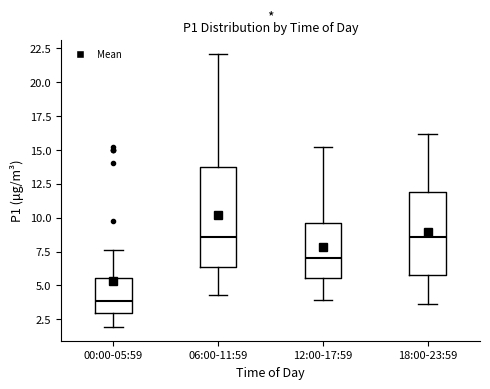

Comparing the boxes themselves (not the whiskers), which one is the tallest?

06:00-11:59